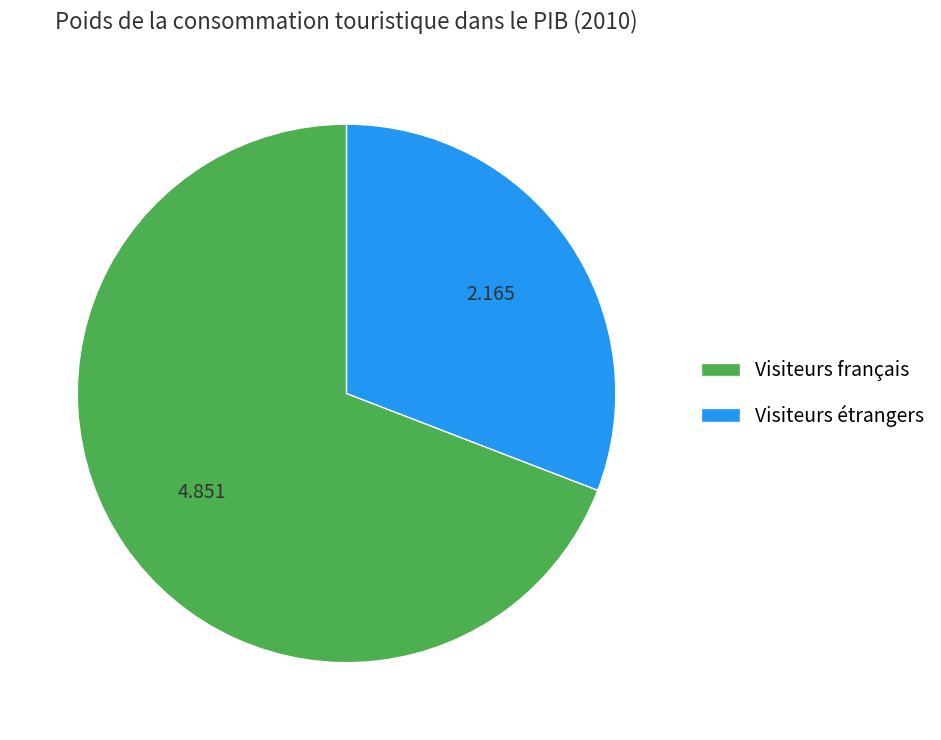

What is the ratio of the value at Visiteurs étrangers to the value at Visiteurs français?

0.4